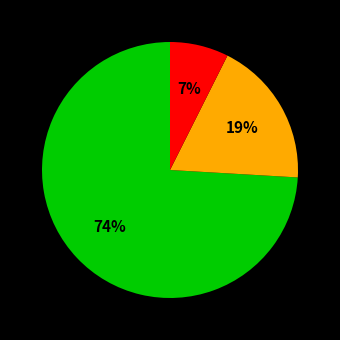

Is there any slice that represents more than half of the pie?

Yes